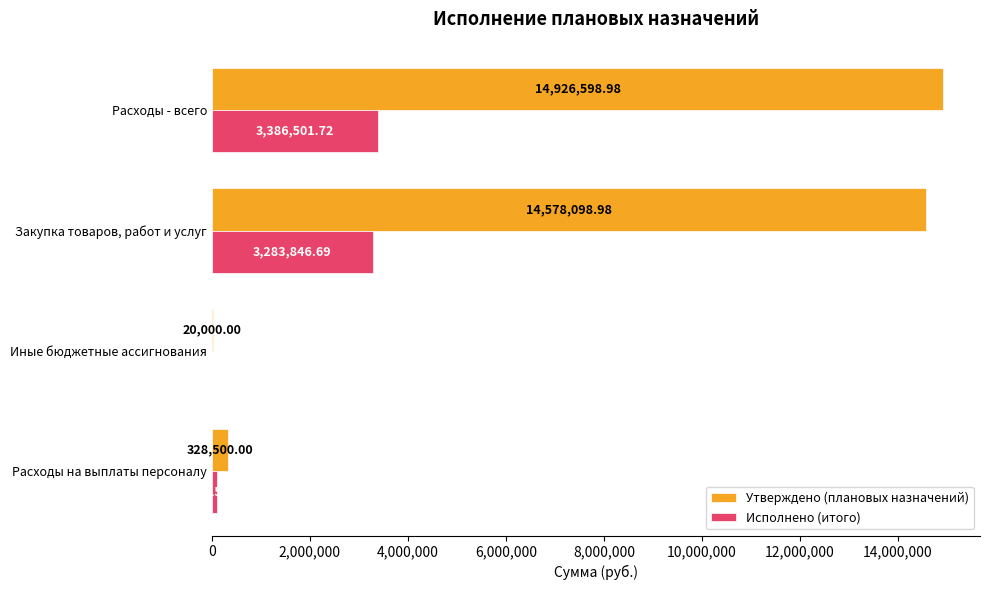

Which series changed the most between Расходы на выплаты персоналу and Закупка товаров, работ и услуг?

Утверждено (плановых назначений)